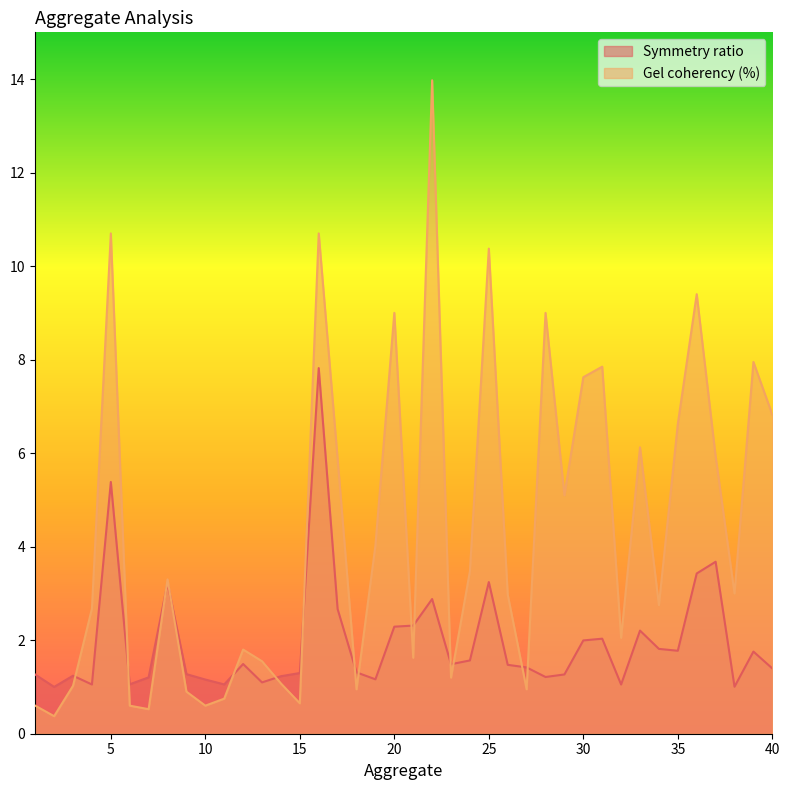

What is the value of the Gel coherency (%) point at the 31st from the left?

7.8